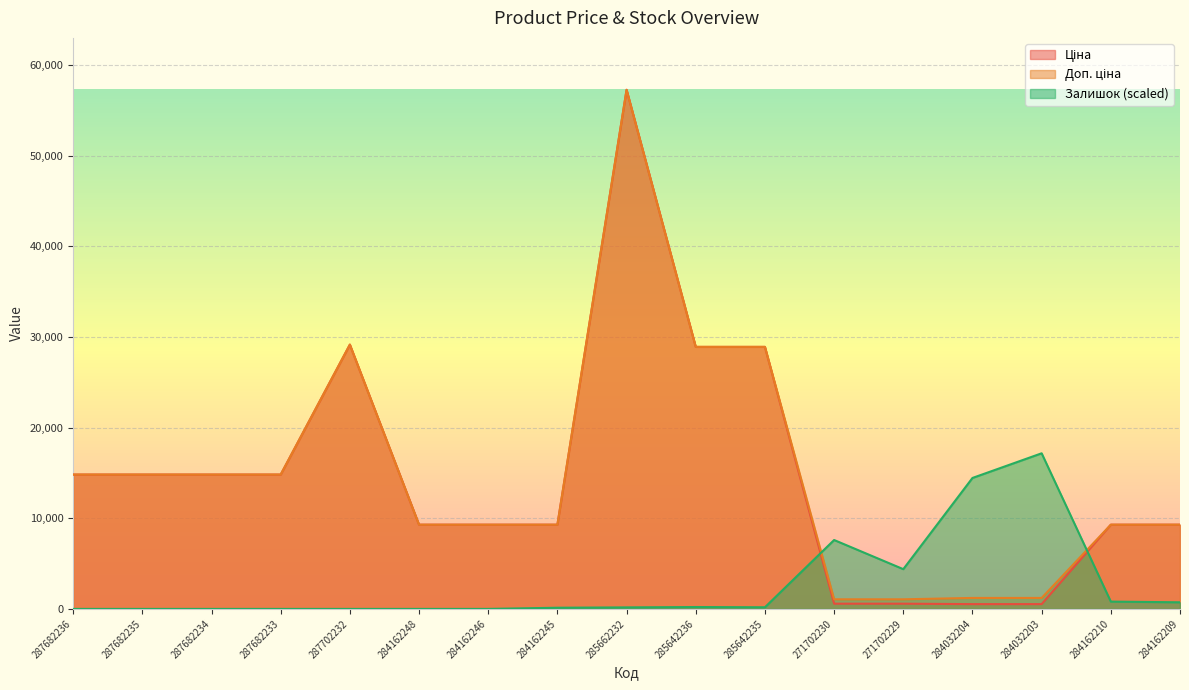

Is the value of Ціна at 284162245 greater than the value of Доп. ціна at 284162245?

No